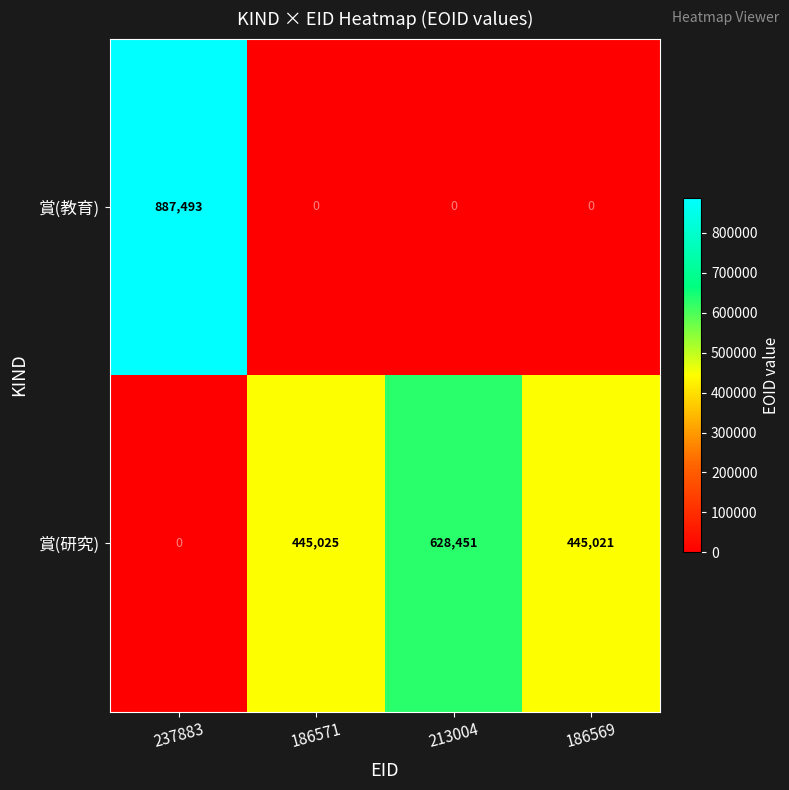

What is the difference between the second highest and second lowest values in the 賞(研究) series?

4